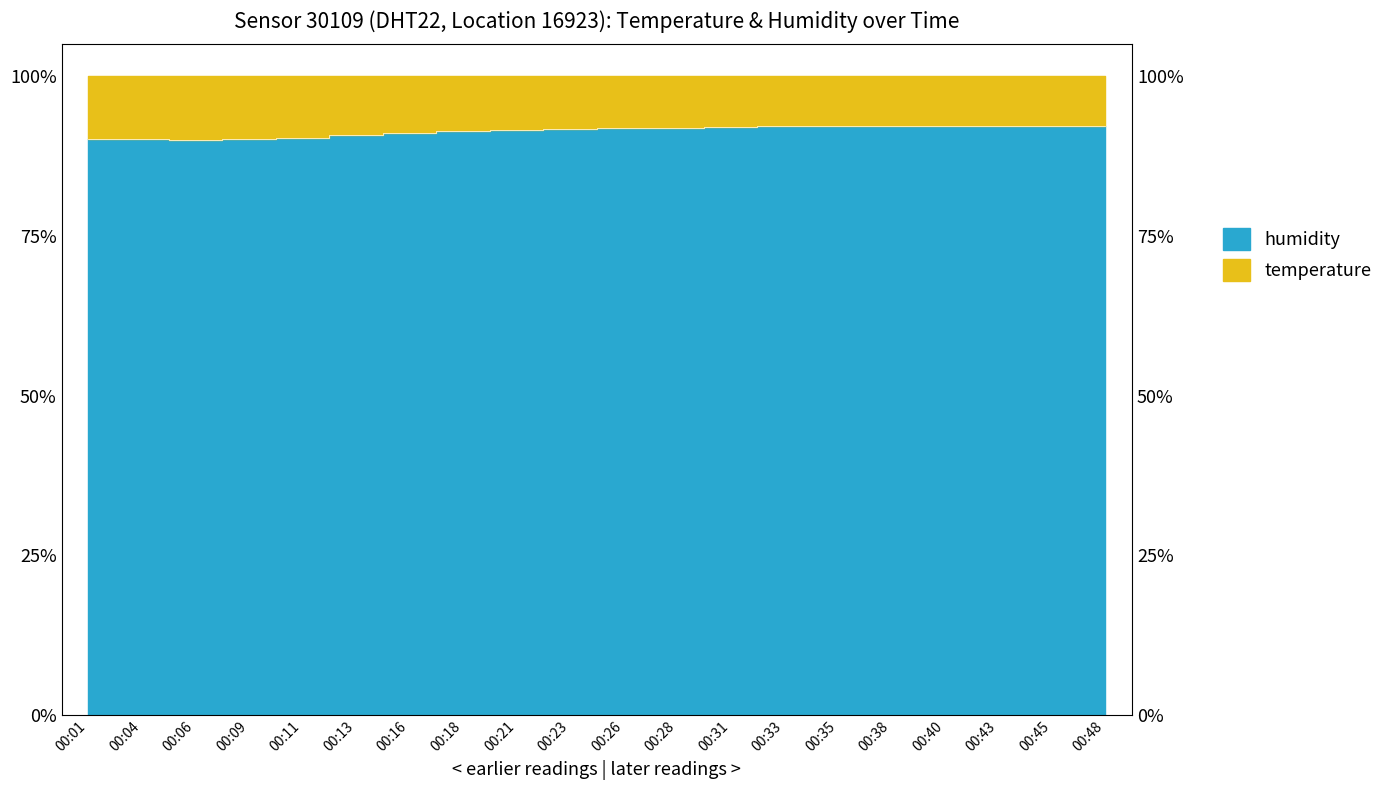

What is the sum of the values at 00:06 and 00:45?

182.2